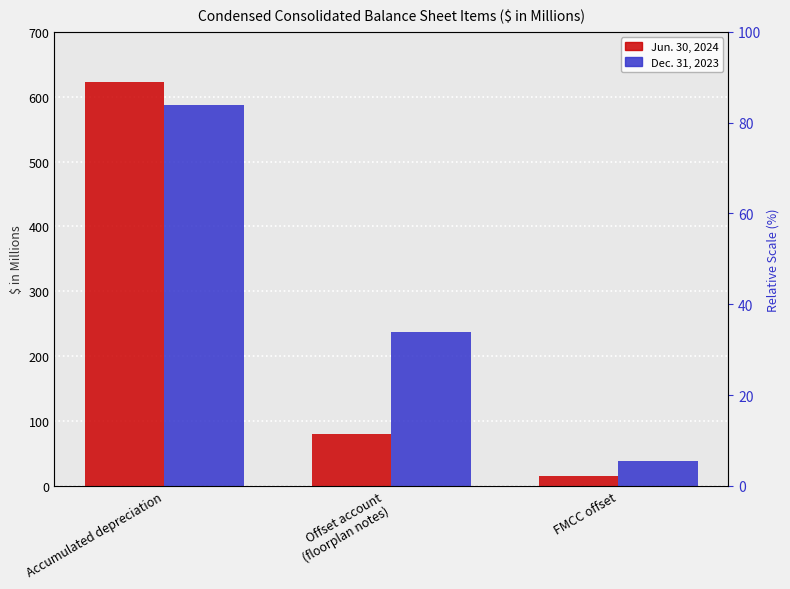

Rank the series by their average value, from highest to lowest.

Dec. 31, 2023, Jun. 30, 2024